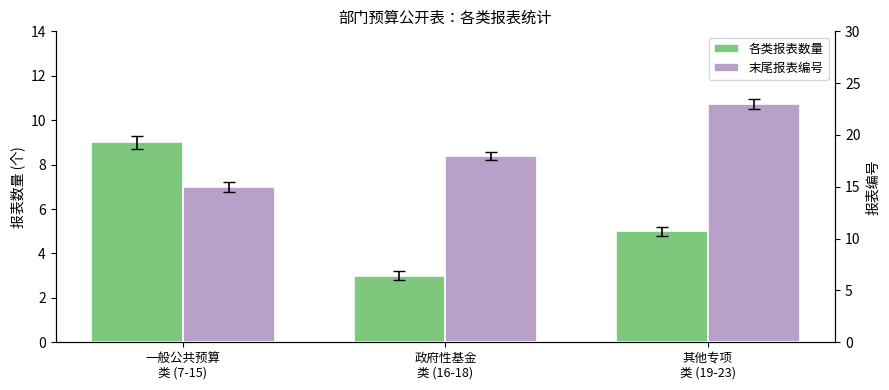

Is the value of 各类报表数量 at 其他专项
类 (19-23) greater than the value of 末尾报表编号 at 政府性基金
类 (16-18)?

No